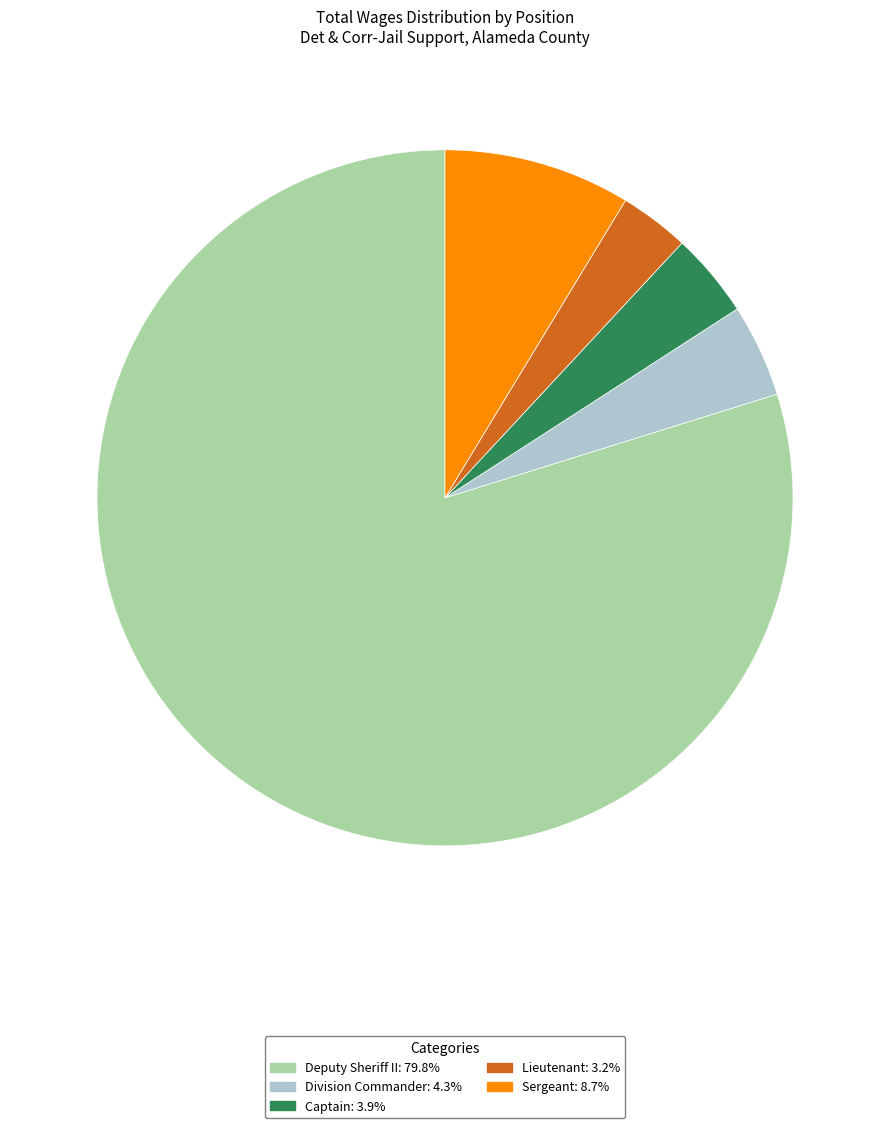

Which category accounts for the majority?

Deputy Sheriff II